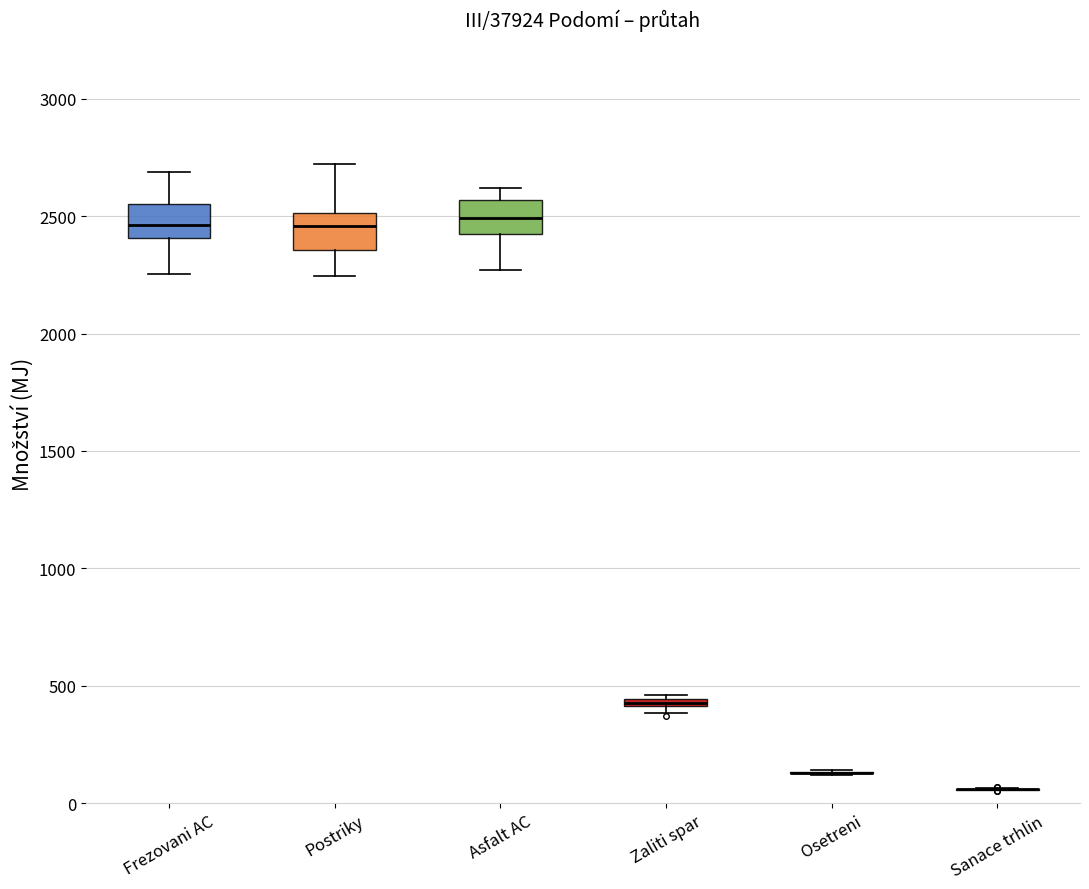

Where does the upper whisker of the box for Postriky end on the y-axis? The values are not printed on the chart, so give them approximately, as read against the axis.

2700